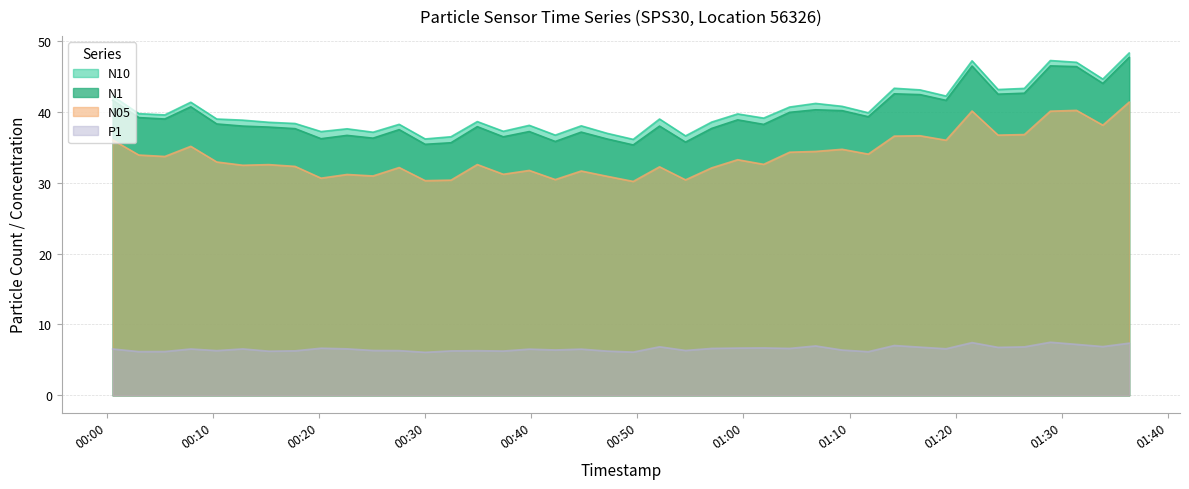

The value of N10 at 2023-02-01T00:47:09 is 55.5. True or false?

False